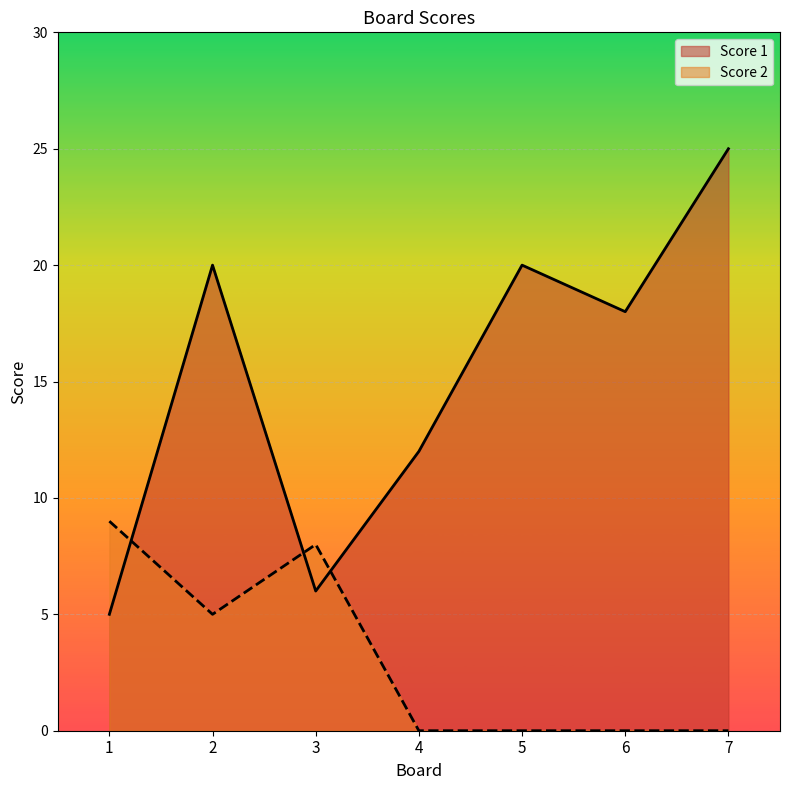

Which category has the highest value across all series?

7